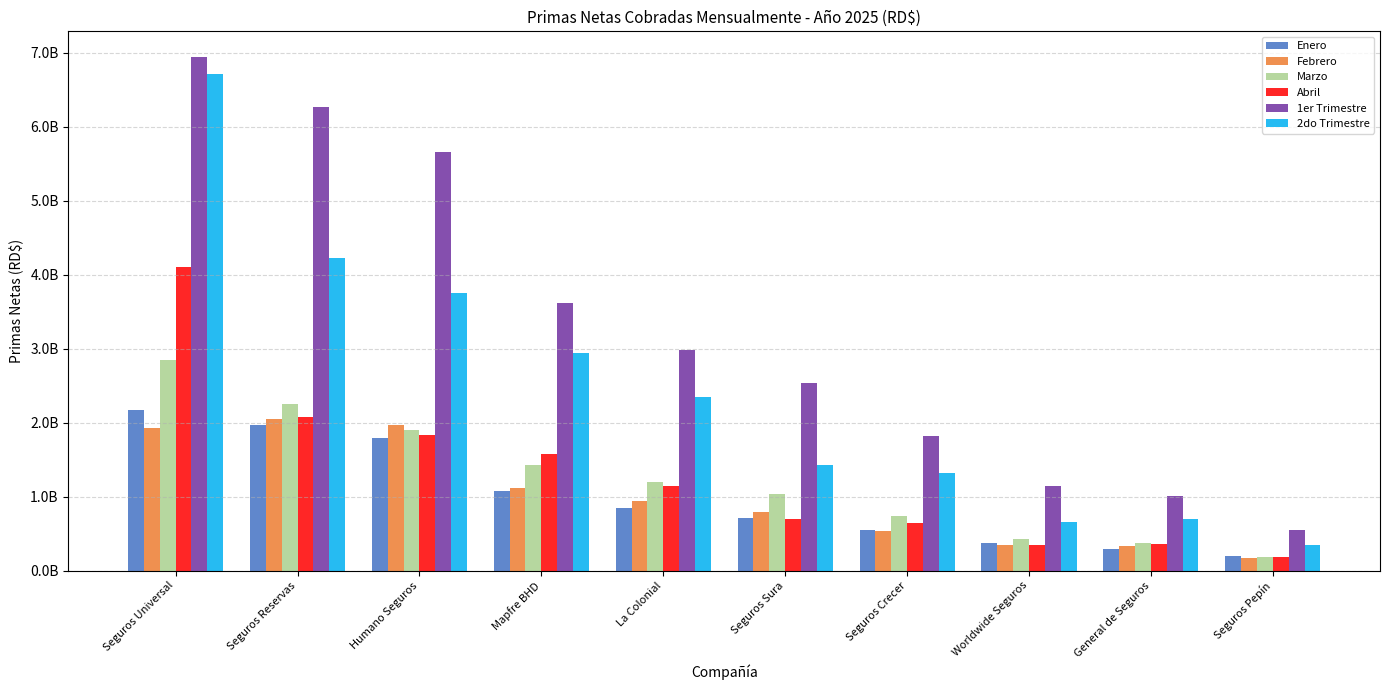

Rank the series by their maximum value, from highest to lowest.

1er Trimestre, 2do Trimestre, Abril, Marzo, Enero, Febrero